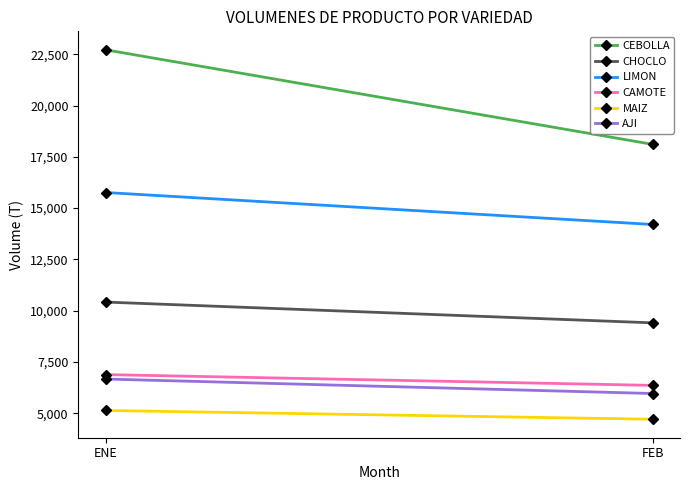

Which series has the largest total across all categories?

CEBOLLA